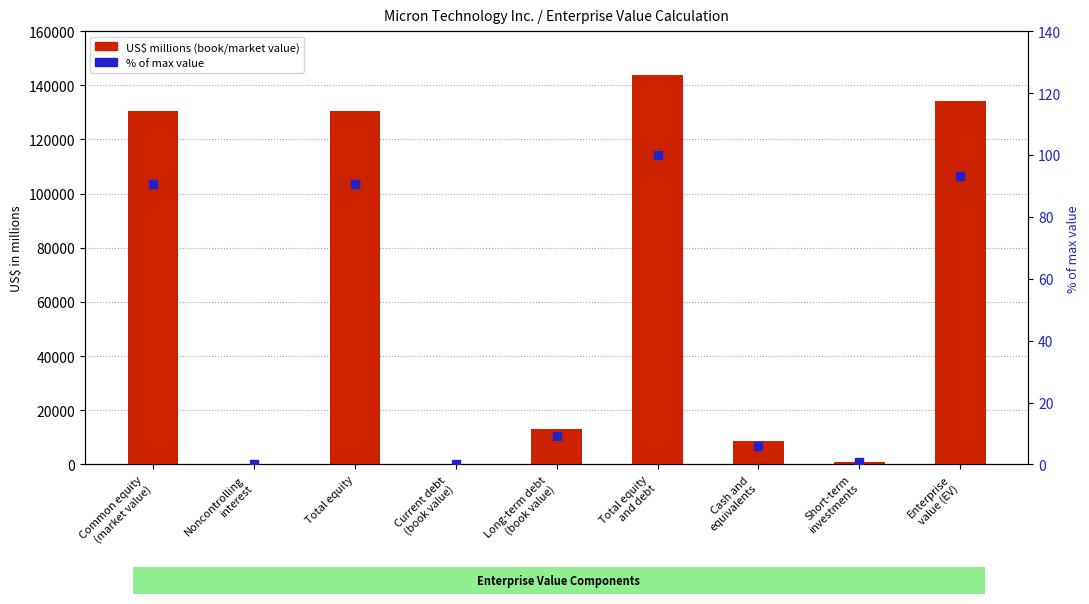

At which category is the sum across all series the highest?

Total equity
and debt